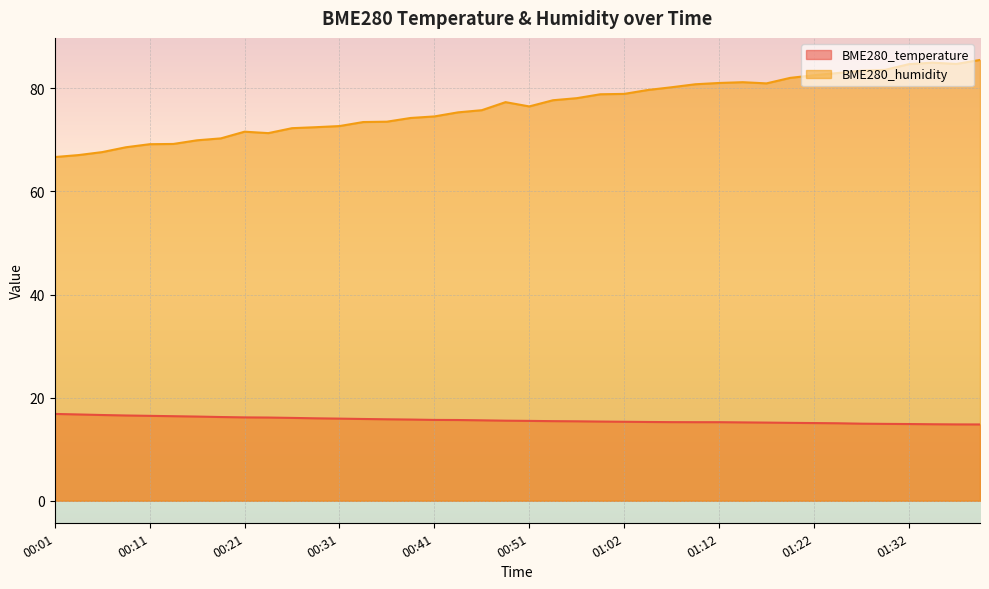

What is the difference between the BME280_temperature values at 00:16 and 00:49?

0.8